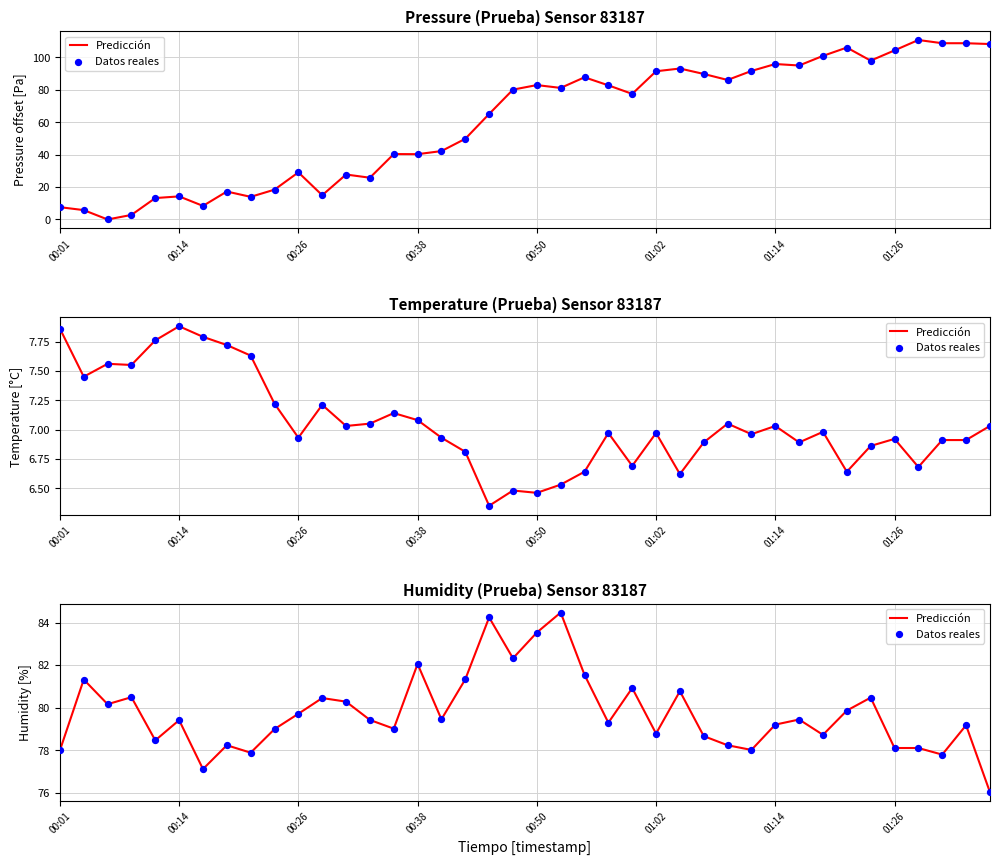

Which series reaches the minimum Y coordinate?

Predicción